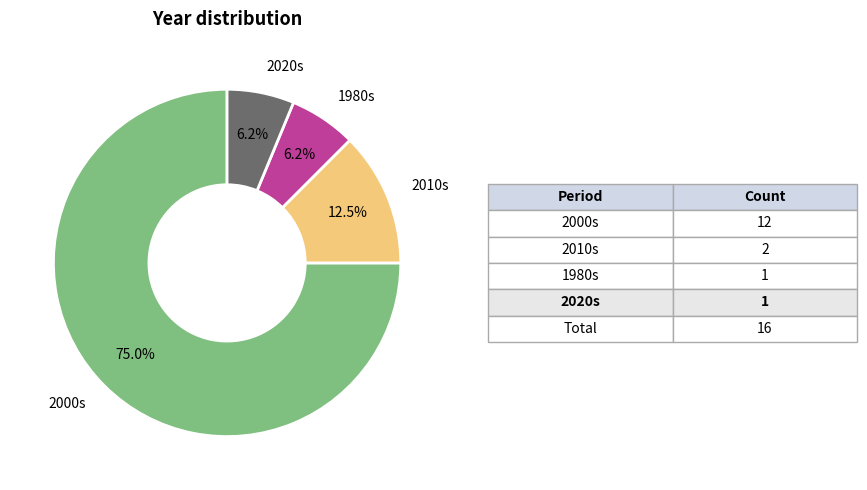

Is there a majority slice in this chart?

Yes